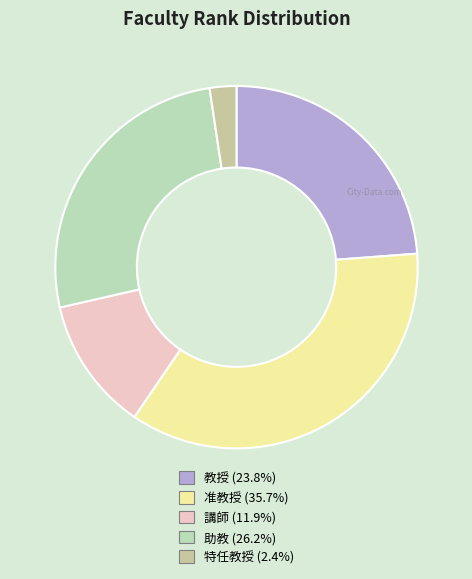

Is it true that 准教授 is 24% of the pie?

False